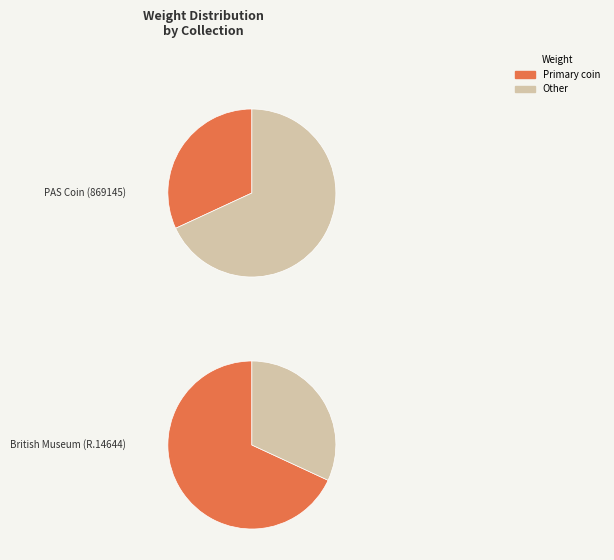

What percentage is the PAS Coin (869145) slice, to the nearest percent?

32%